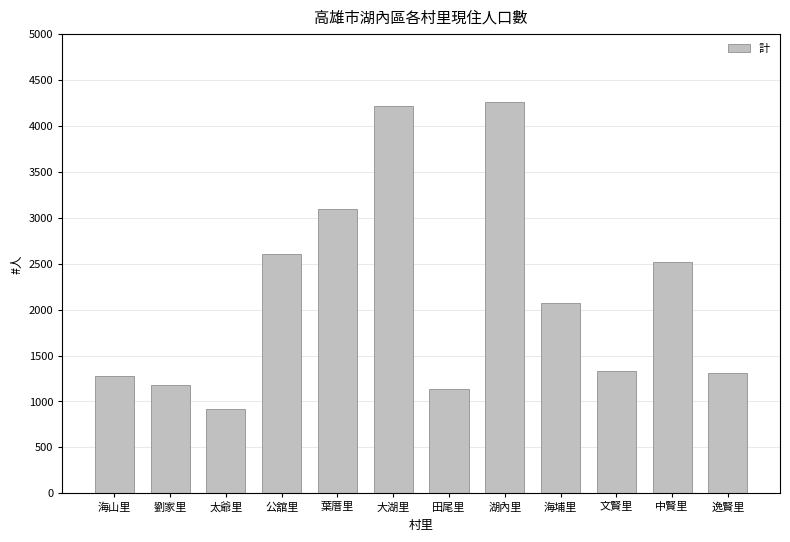

Where does the data first go above 2075?

公舘里